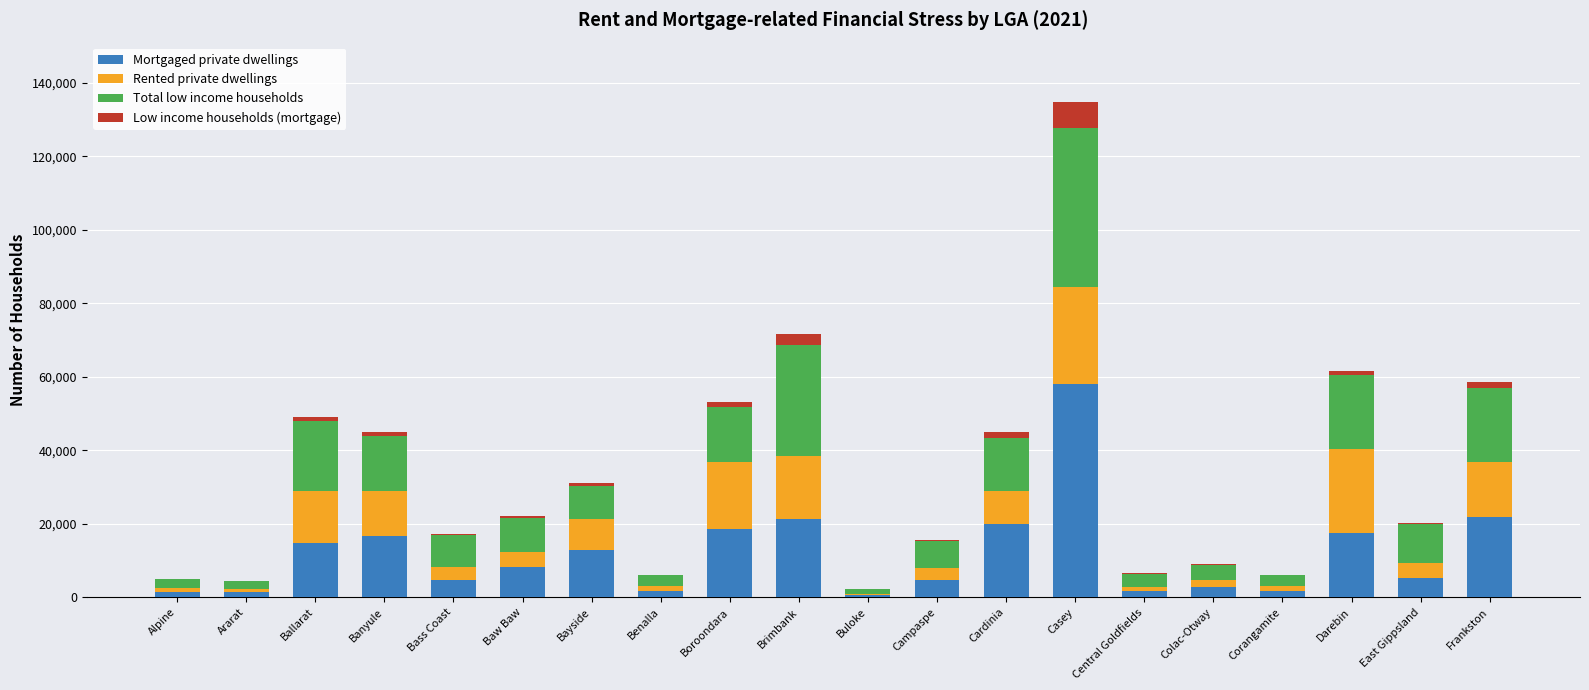

Does the chart contain stacked bars?

Yes